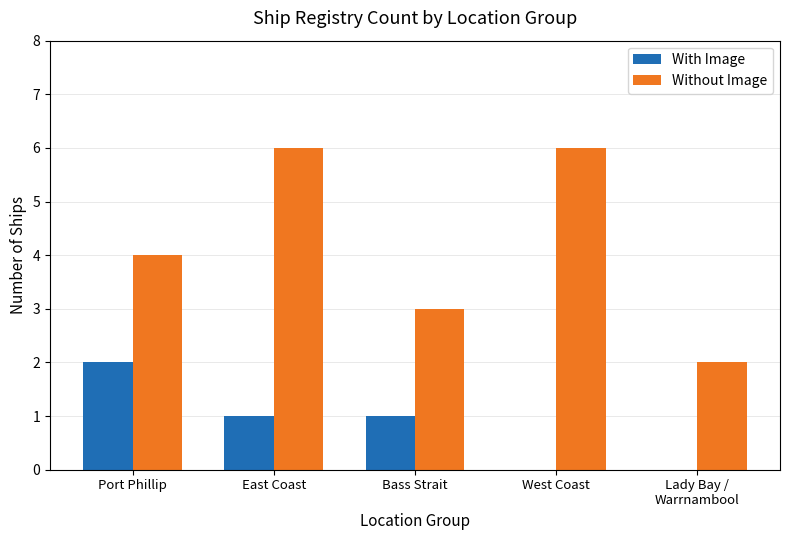

Which series has the largest total across all categories?

Without Image